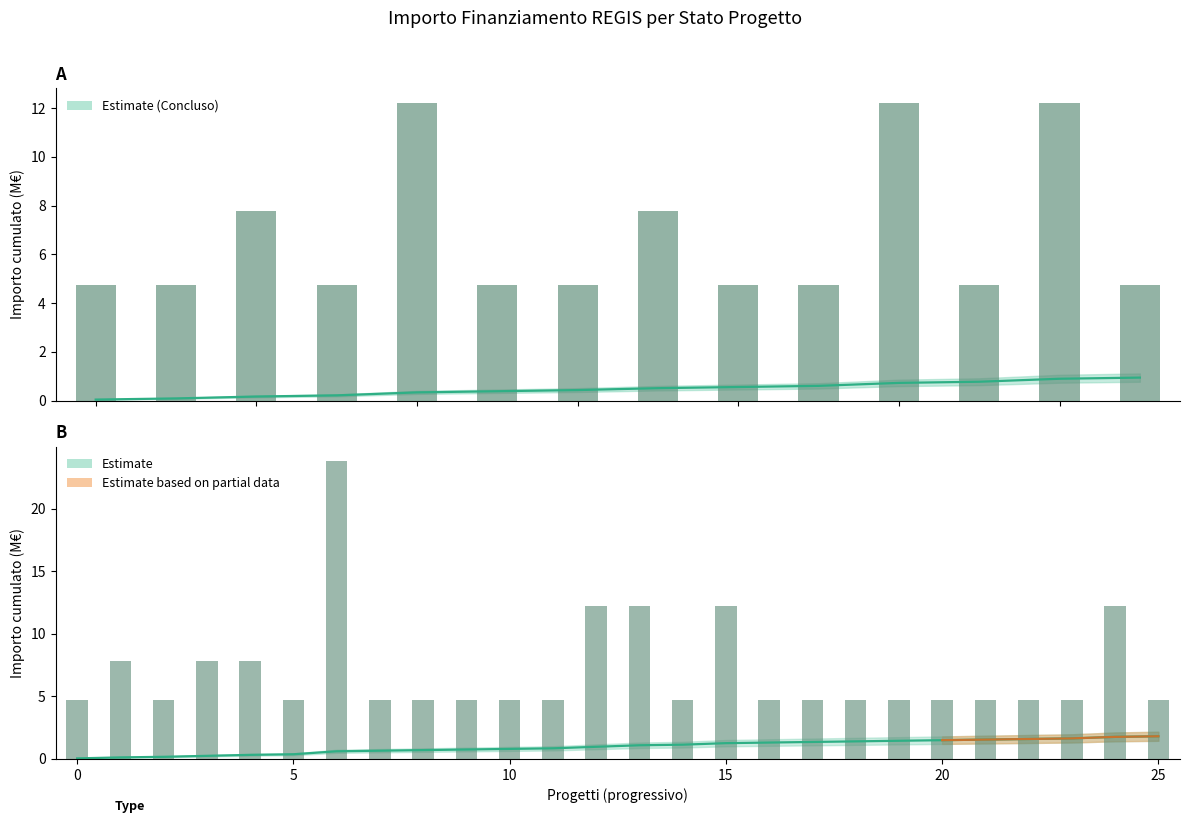

What is the difference between the values at 10 and 5?

3.0